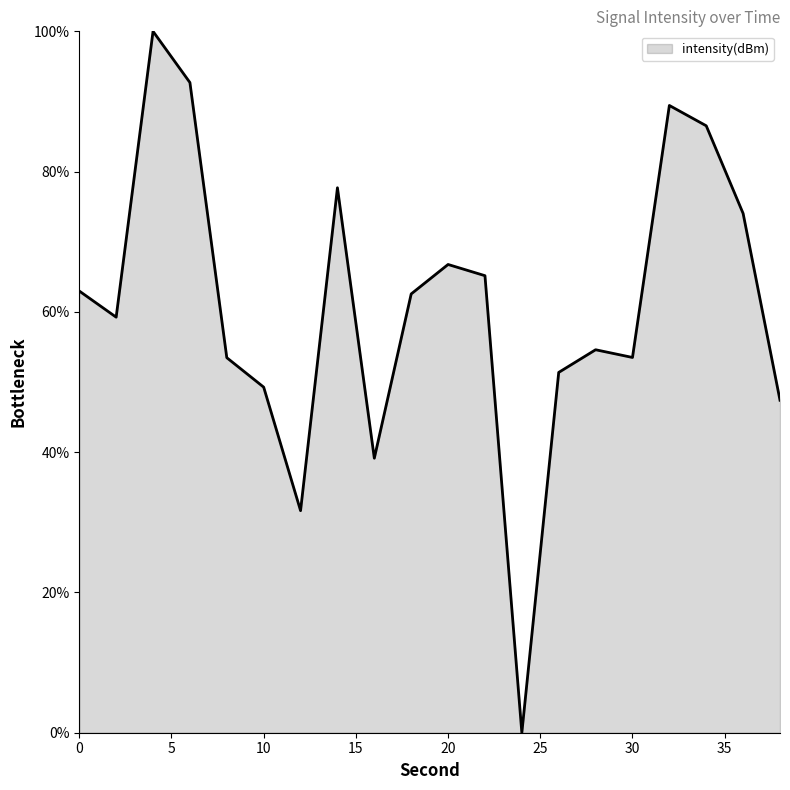

How many lines are shown in the chart?

1